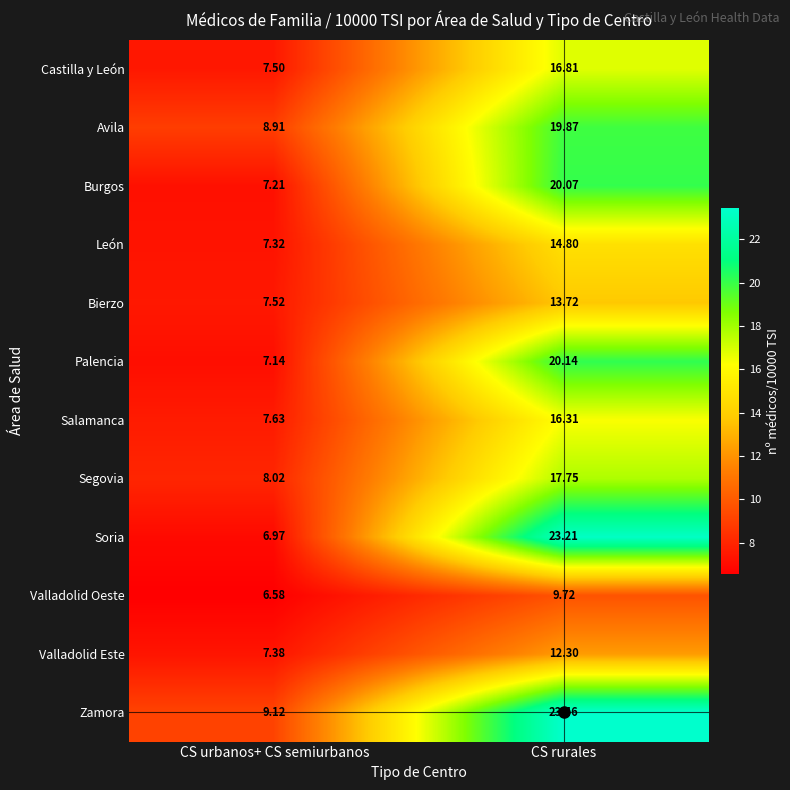

Rank the series at CS urbanos+ CS semiurbanos from lowest to highest value.

Valladolid Oeste, Soria, Palencia, Burgos, León, Valladolid Este, Castilla y León, Bierzo, Salamanca, Segovia, Avila, Zamora